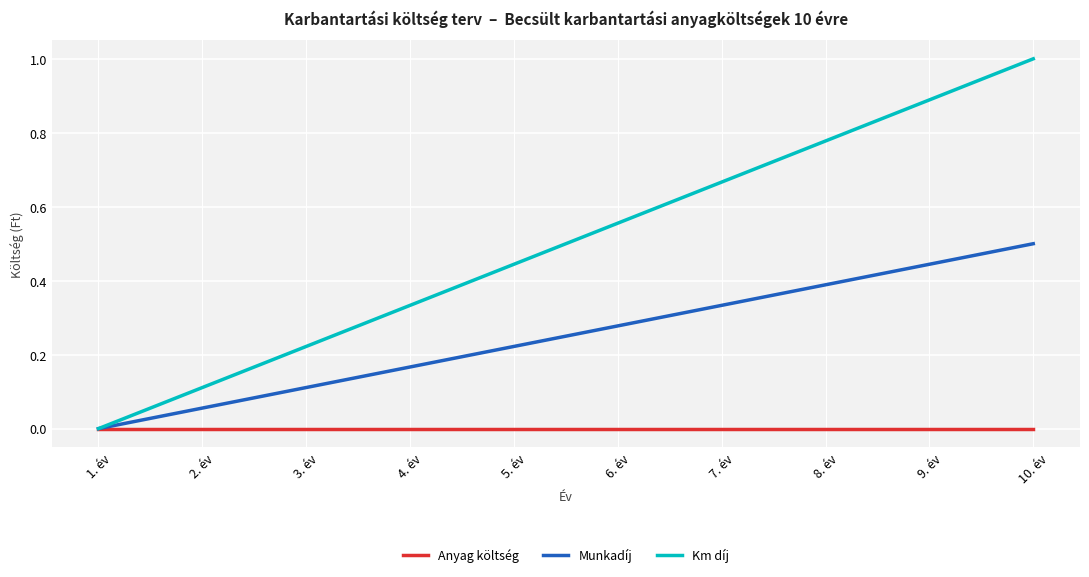

What is the maximum value shown in the chart?

1.0